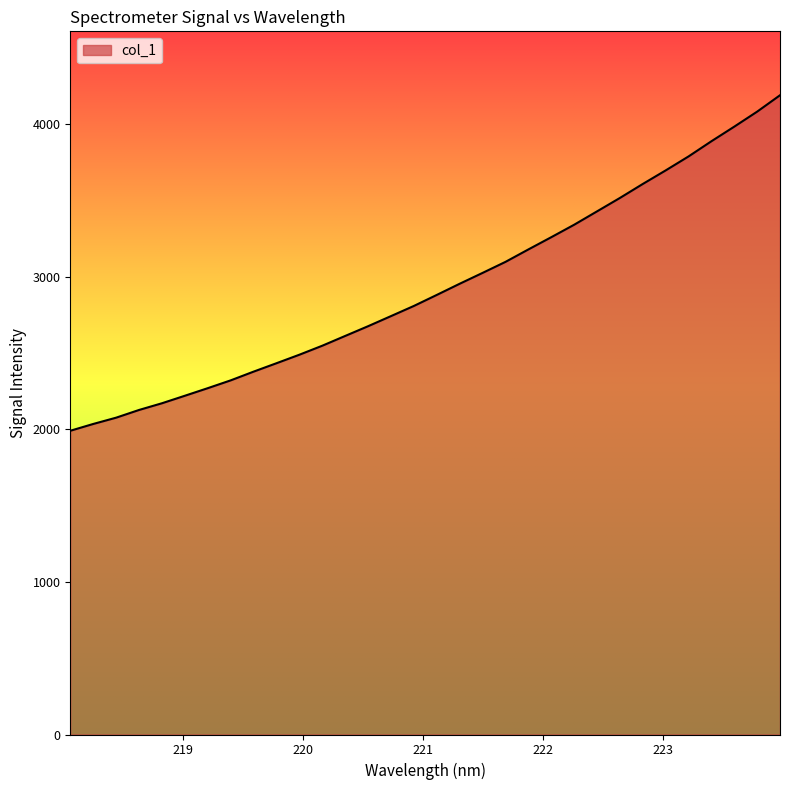

What is the greatest value displayed?

4188.9